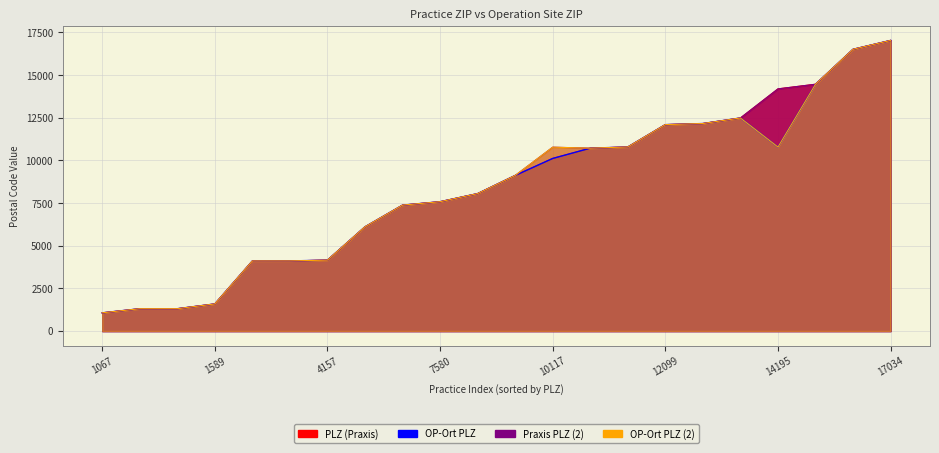

What is the minimum value for OP-Ort PLZ?

1067